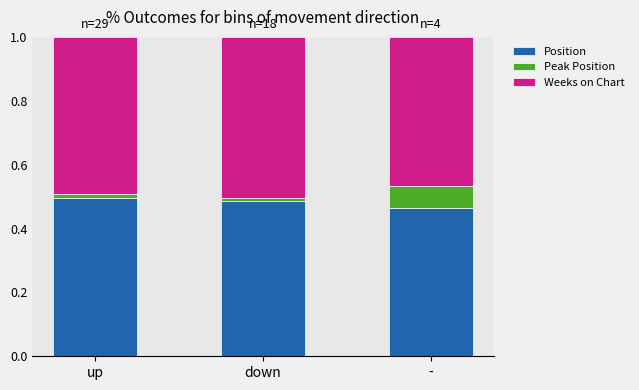

At which label does Position reach its peak?

up